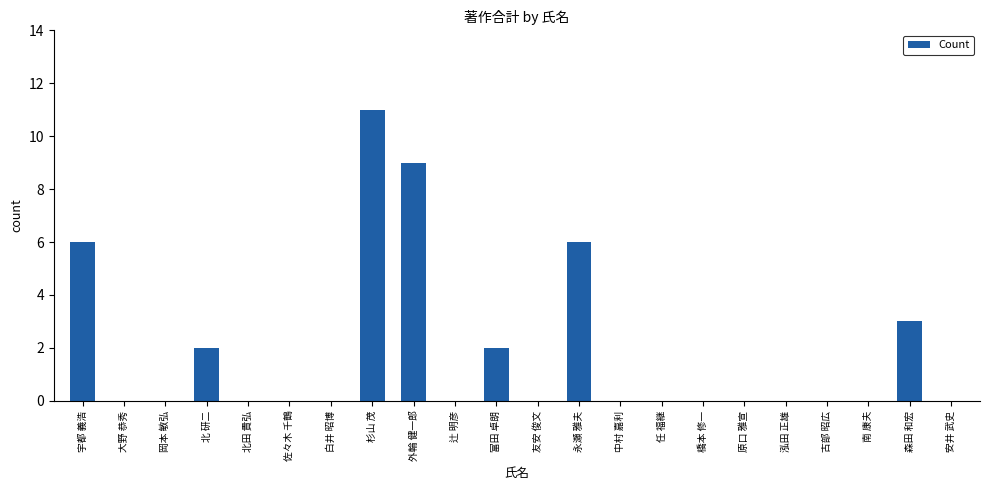

Reading left to right, transcribe all the data shown in this chart.

6	0	0	2	0	0	0	11	9	0	2	0	6	0	0	0	0	0	0	0	3	0